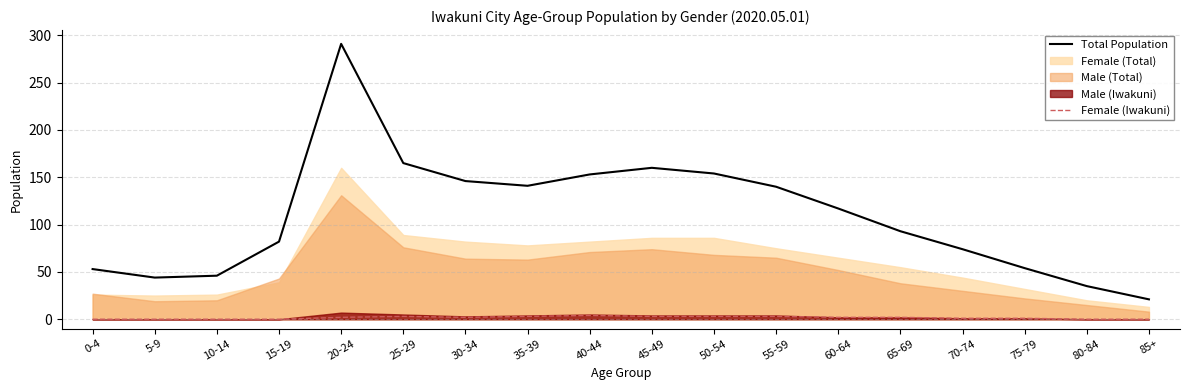

How many data points in Female (Iwakuni) are less than 2?

8